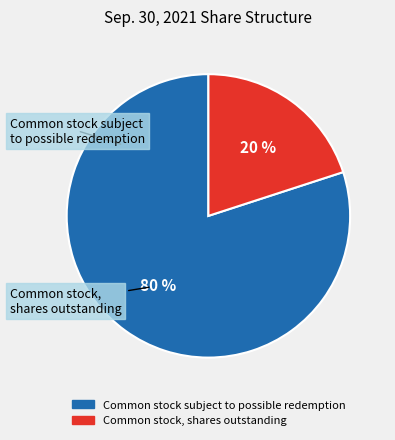

Combined, do Common stock, shares outstanding and Common stock subject to possible redemption account for over 50%?

Yes